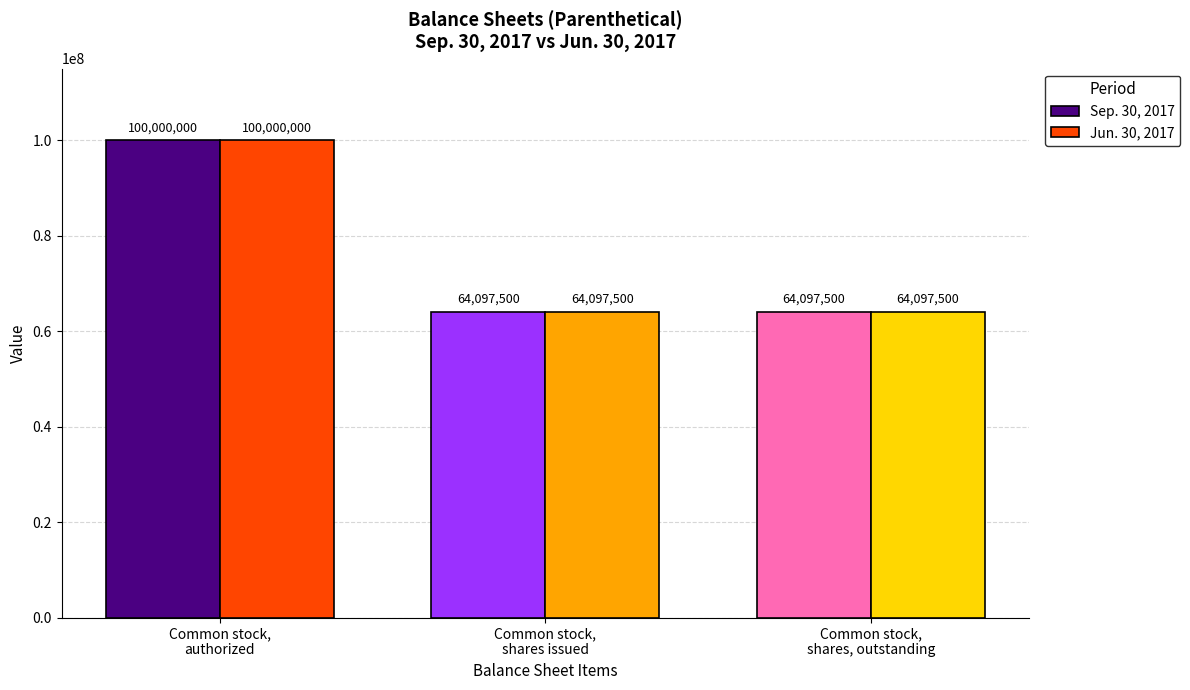

Is the value of Sep. 30, 2017 at Common stock,
authorized greater than the value of Jun. 30, 2017 at Common stock,
shares issued?

Yes